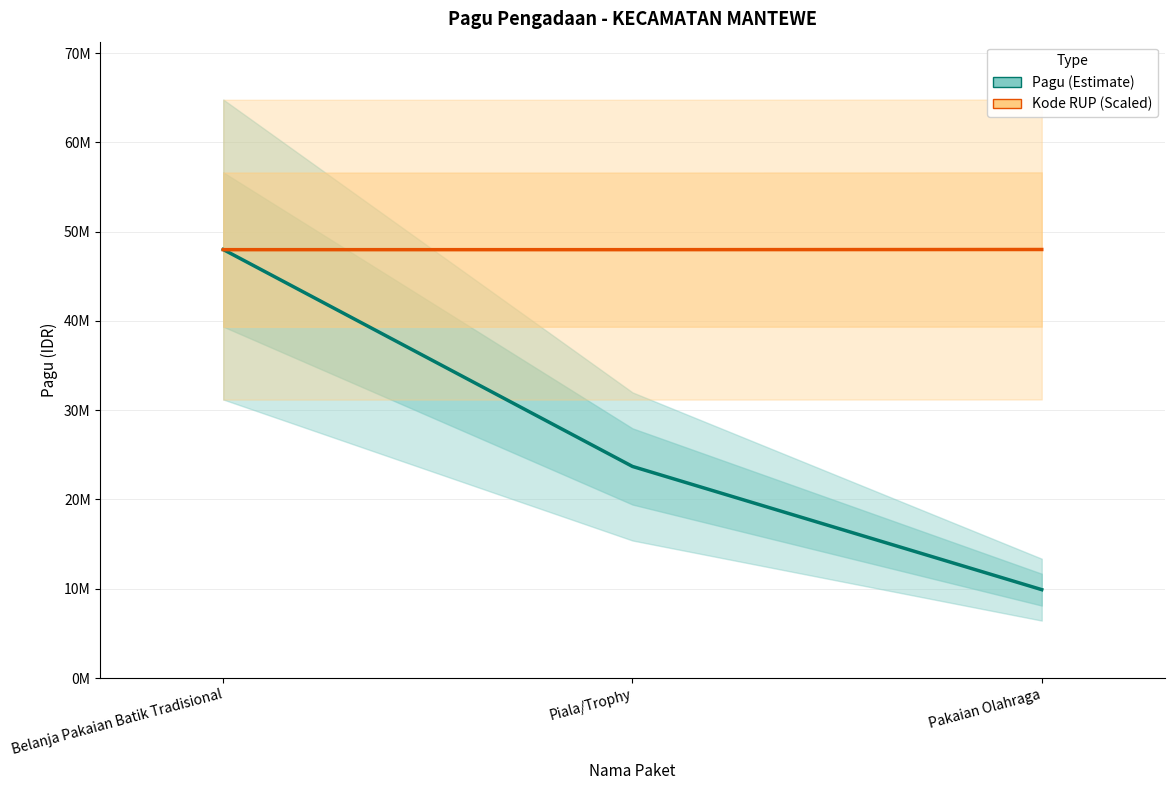

The value of Pagu (Estimate) at Piala/Trophy is 23700000.0. True or false?

True